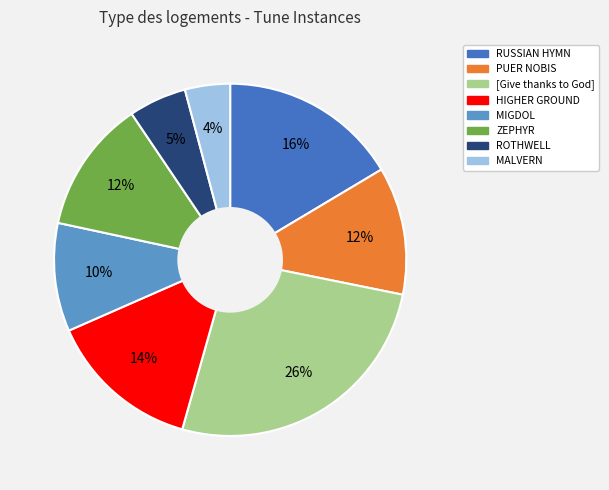

To the nearest percent, what is the difference between the largest and smallest slice percentages?

22%